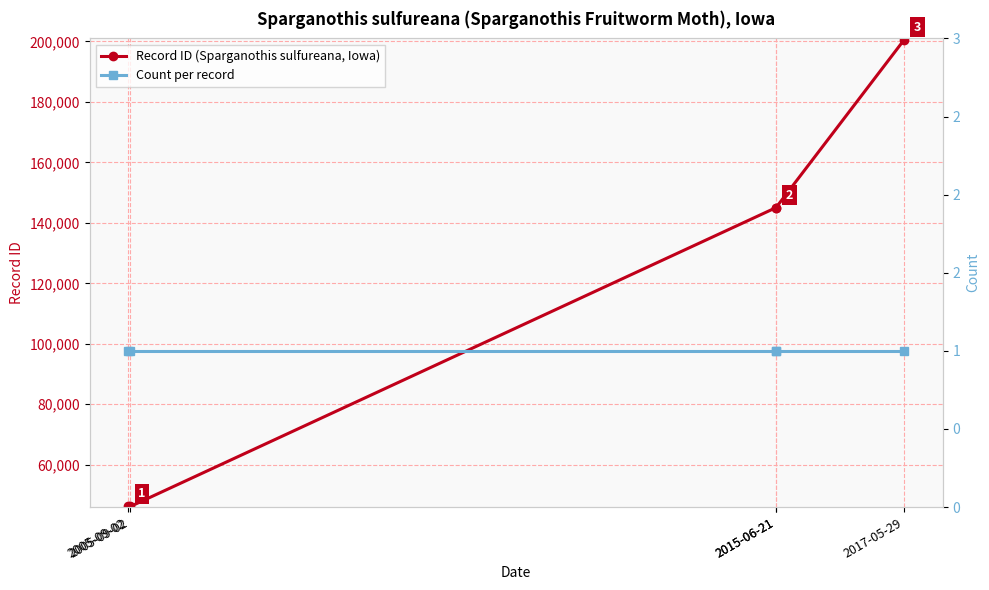

Rank the series at 2005-09-02 from lowest to highest value.

Count per record, Record ID (Sparganothis sulfureana, Iowa)